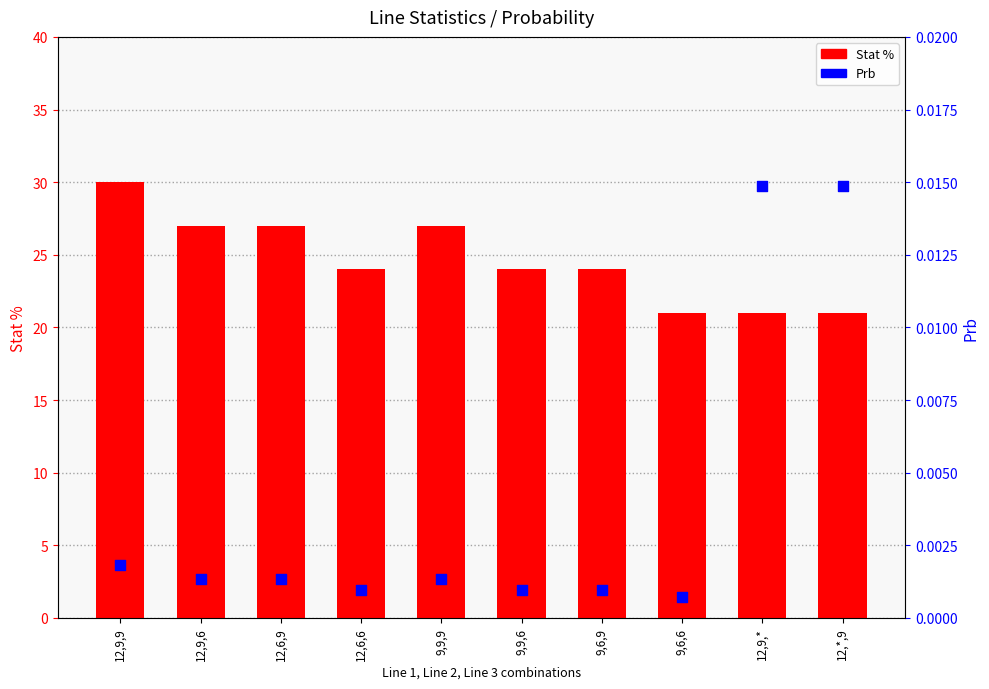

Which series contains the highest Y value?

Stat %